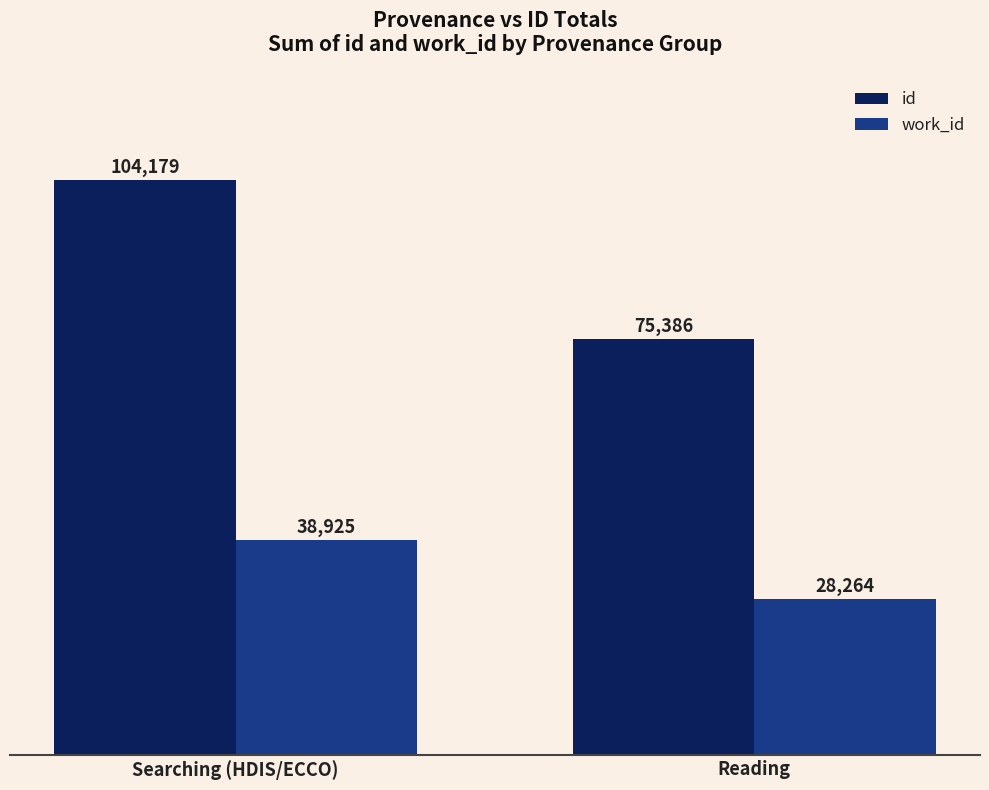

Rank the series by their average value, from lowest to highest.

work_id, id